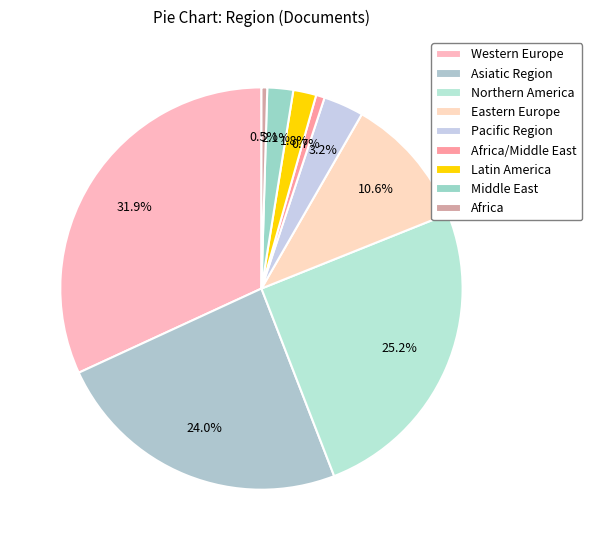

How much of the chart is everything except Northern America?

74.8%